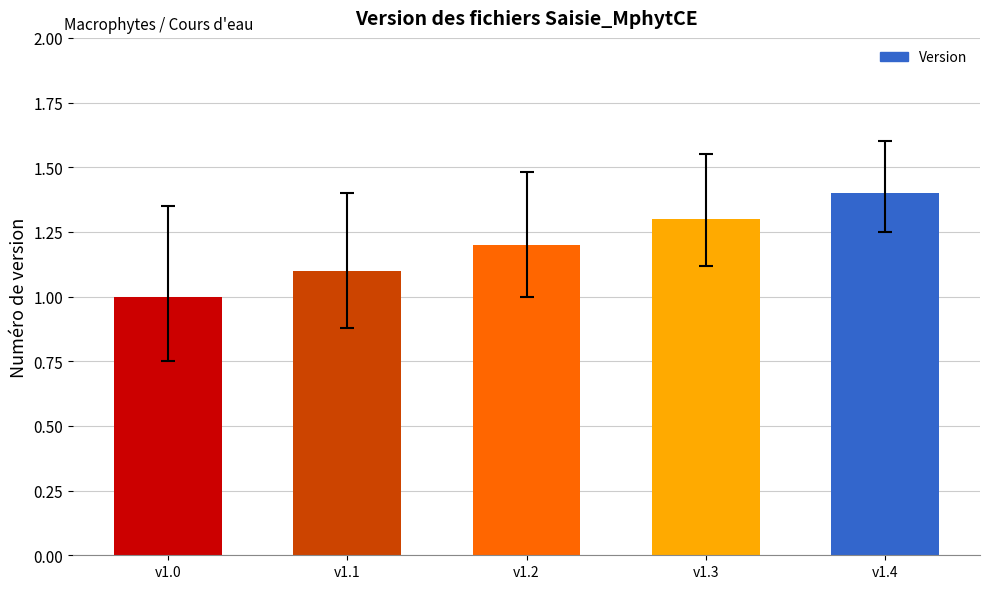

Reading right to left, what are all the values shown in this chart?

v1.4=1.4	v1.3=1.3	v1.2=1.2	v1.1=1.1	v1.0=1.0